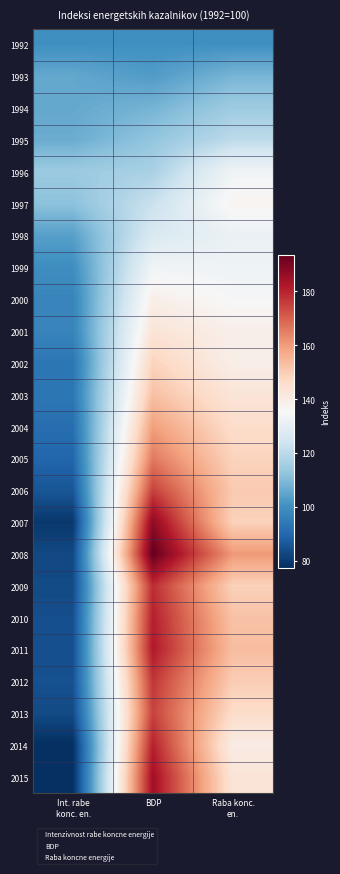

Which has a higher value, Raba konc.
en. or BDP?

Raba konc.
en.